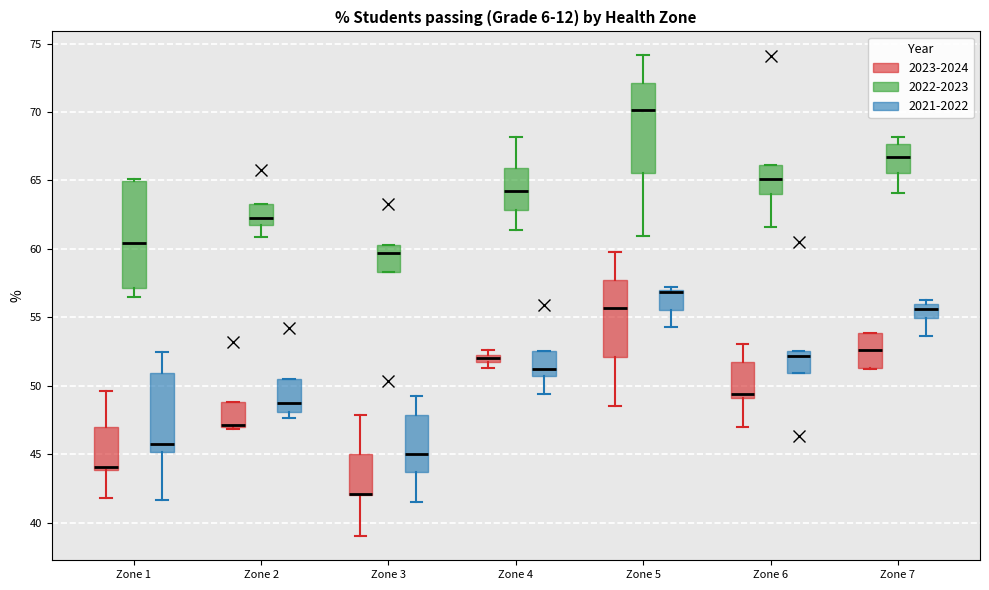

Which box is the tallest, from its lower edge to its upper edge?

Zone 1 (2022-2023)